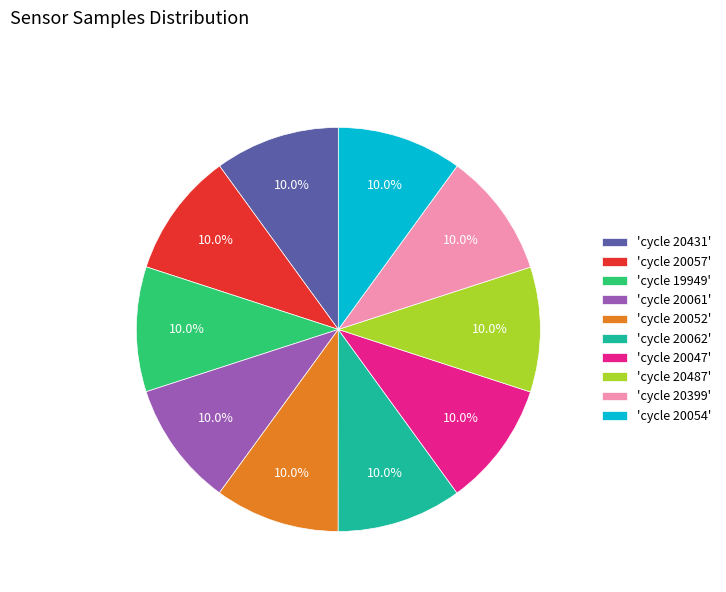

Is 'cycle 20399' the majority of the pie?

No